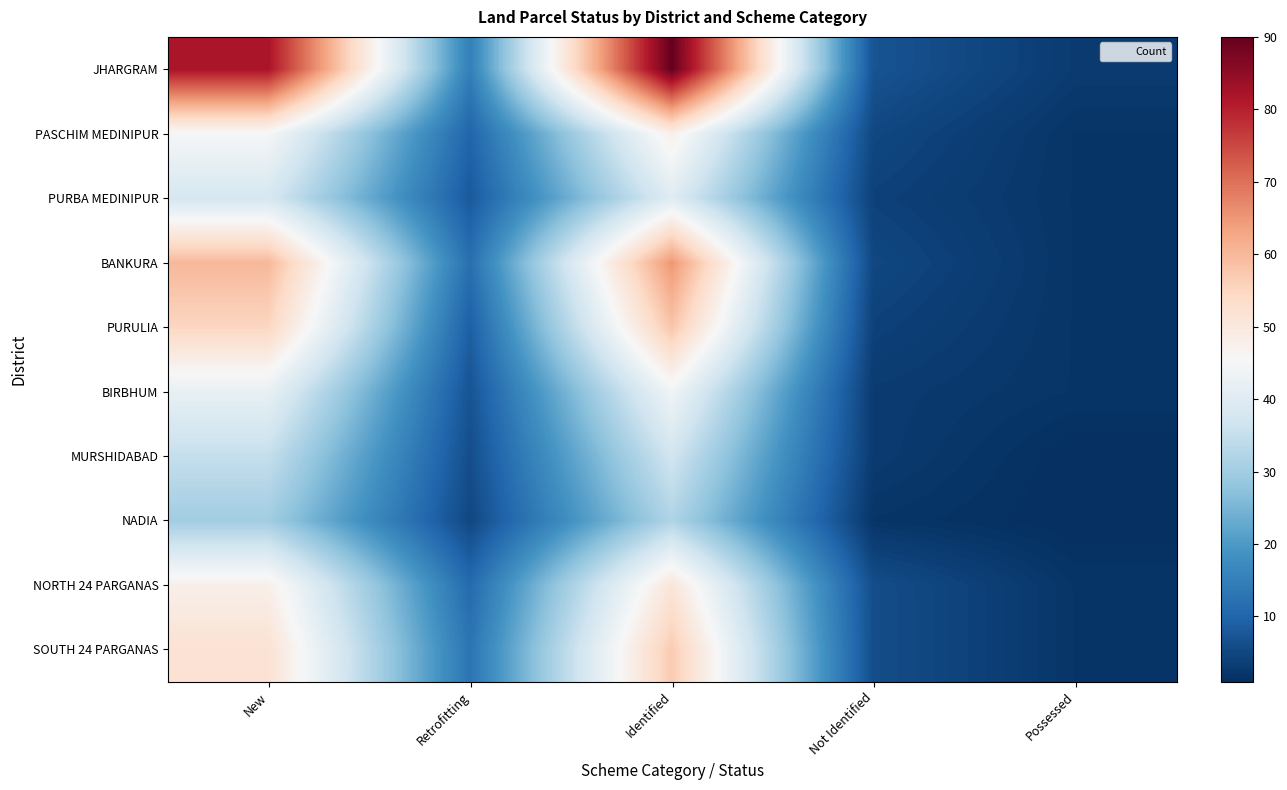

What is the spread (max minus min) of values at Retrofitting?

10